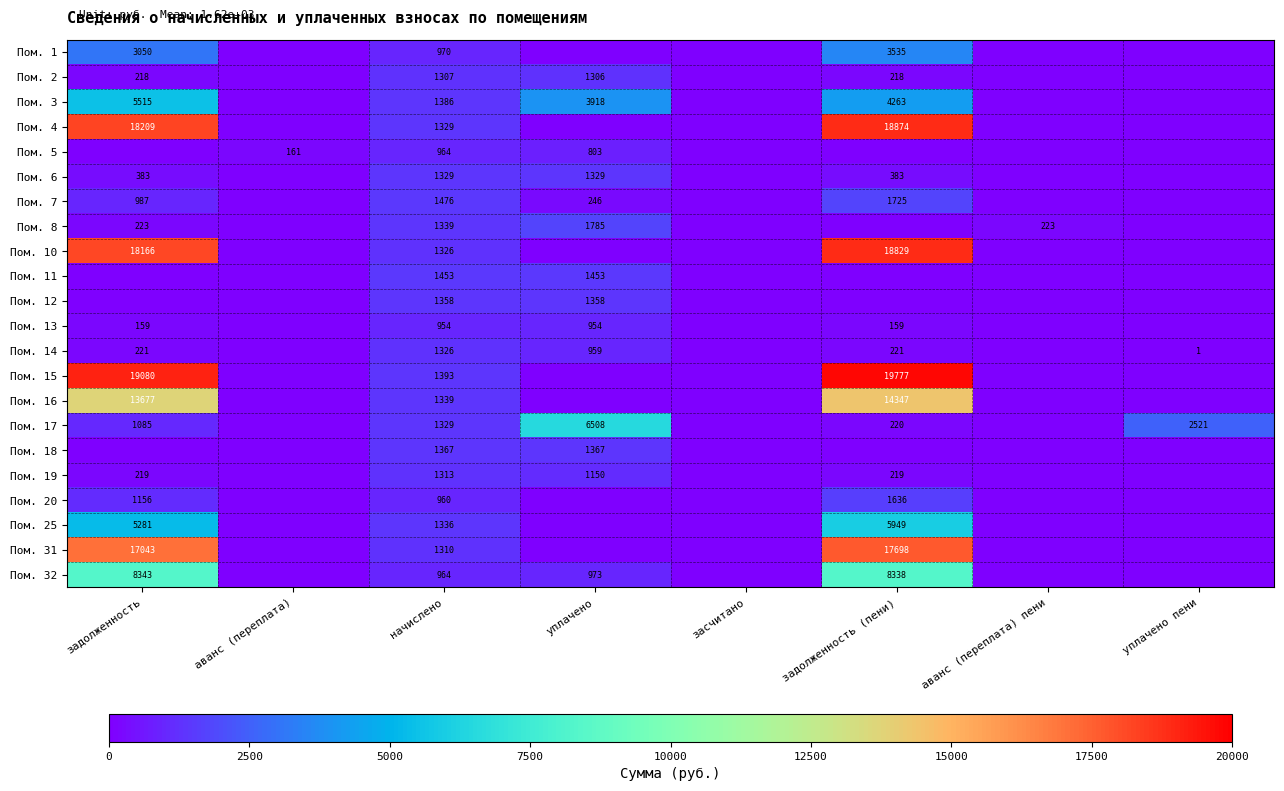

Is it true that Пом. 32 equals 964 at начислено?

True